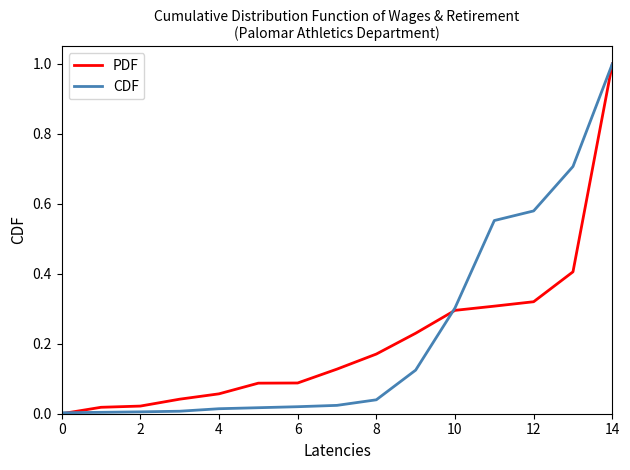

What is the greatest value displayed?

1.0